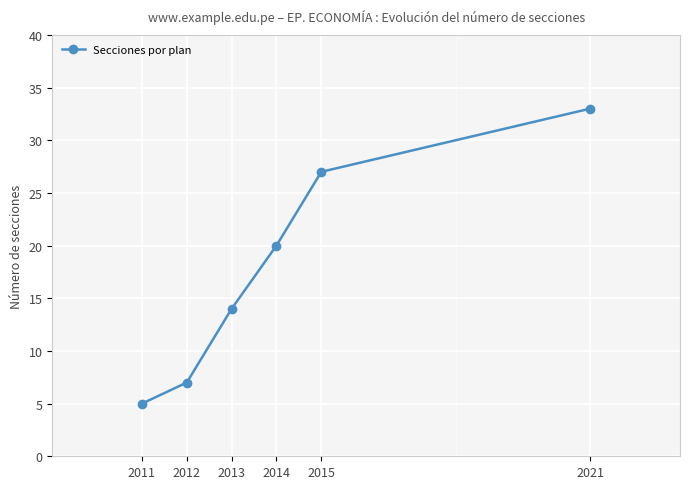

List the labels in order of value, smallest first.

2011, 2012, 2013, 2014, 2015, 2021